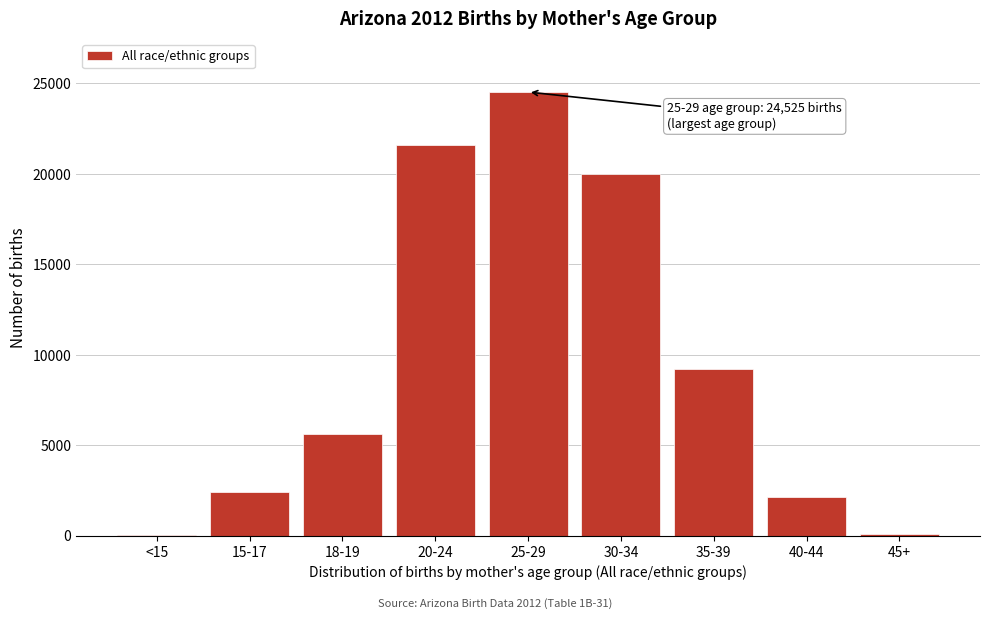

At which label is the value closest to 12296?

35-39